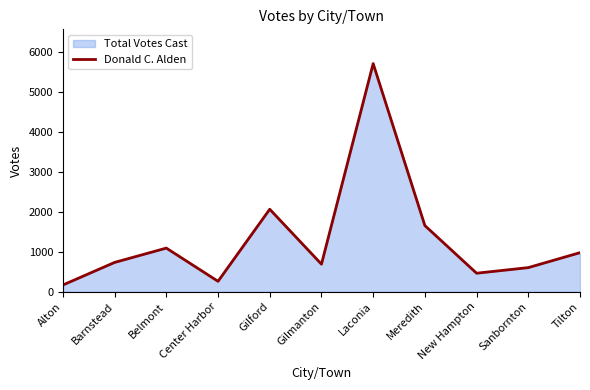

What is the difference between the values at Meredith and Barnstead?

921